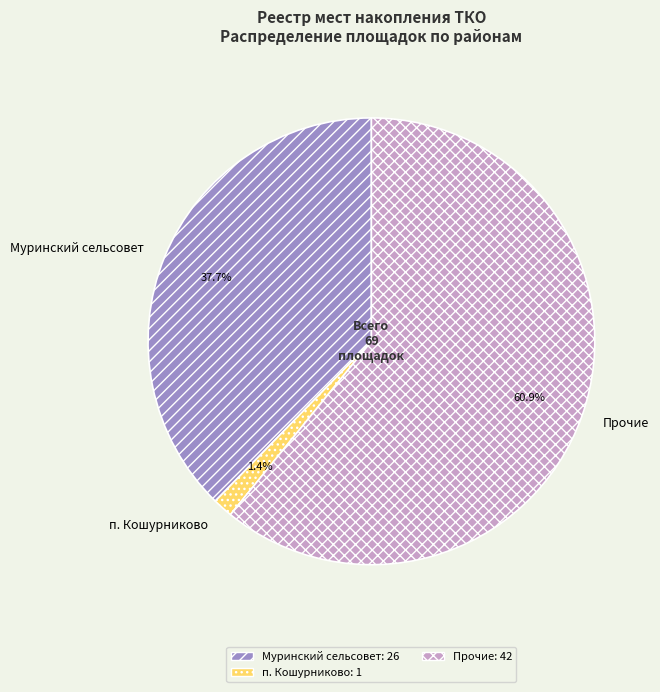

Rank the categories by value from highest to lowest.

Прочие, Муринский сельсовет, п. Кошурниково